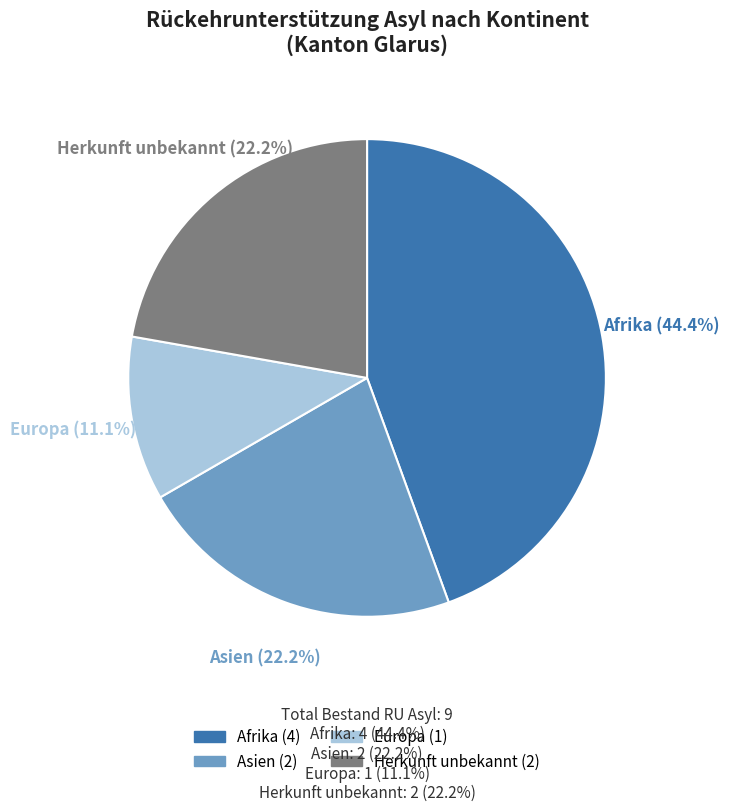

To the nearest percent, what is the difference between the largest and smallest slice percentages?

33%